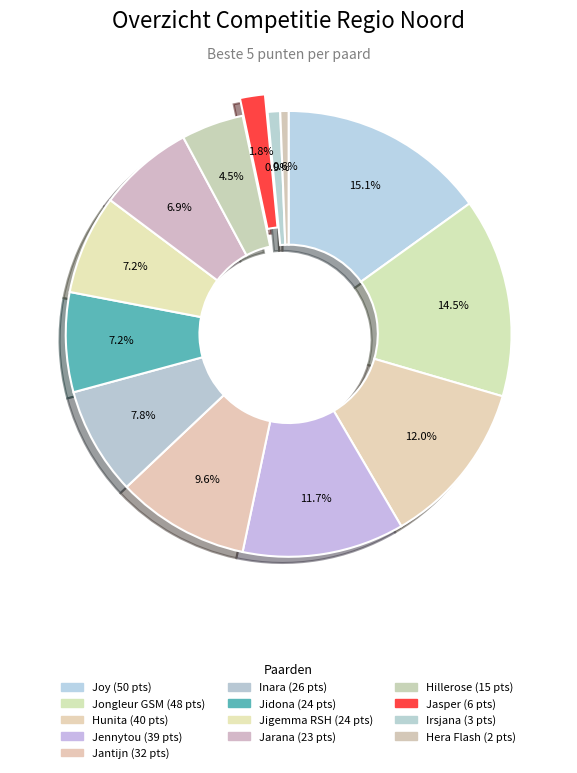

To the nearest percent, what is the average slice percentage?

8%